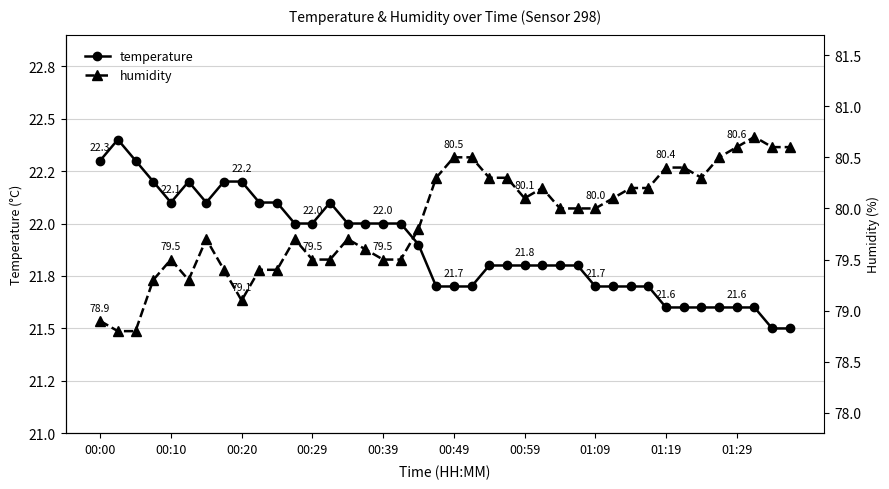

Reading left to right, list all the values displayed in this chart.

temperature: 22.3	22.4	22.3	22.2	22.1	22.2	22.1	22.2	22.2	22.1	22.1	22.0	22.0	22.1	22.0	22.0	22.0	22.0	21.9	21.7	21.7	21.7	21.8	21.8	21.8	21.8	21.8	21.8	21.7	21.7	21.7	21.7	21.6	21.6	21.6	21.6	21.6	21.6	21.5	21.5
humidity: 78.9	78.8	78.8	79.3	79.5	79.3	79.7	79.4	79.1	79.4	79.4	79.7	79.5	79.5	79.7	79.6	79.5	79.5	79.8	80.3	80.5	80.5	80.3	80.3	80.1	80.2	80.0	80.0	80.0	80.1	80.2	80.2	80.4	80.4	80.3	80.5	80.6	80.7	80.6	80.6